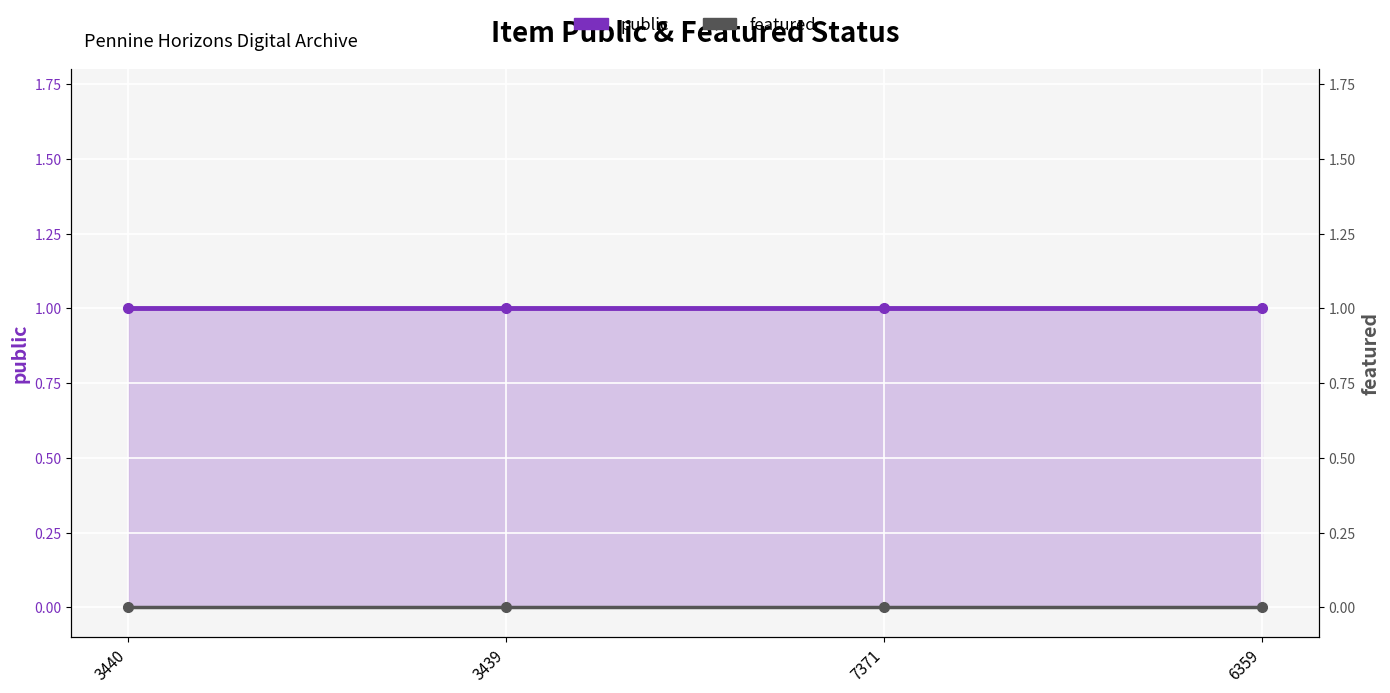

Rank the series by their maximum value, from highest to lowest.

public, featured